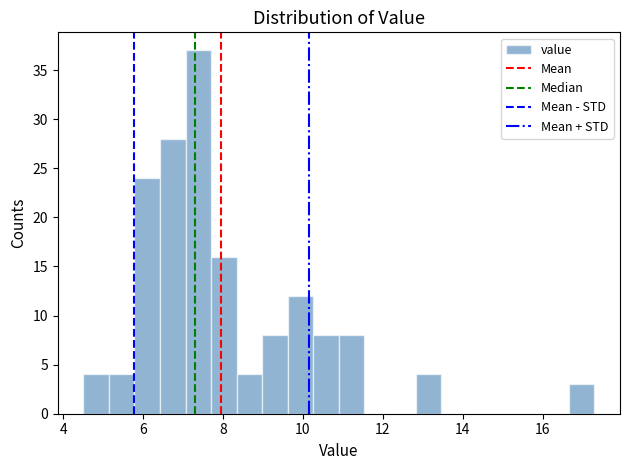

Read against the x-axis, roughly where is the centre of the tallest bar?

7.4